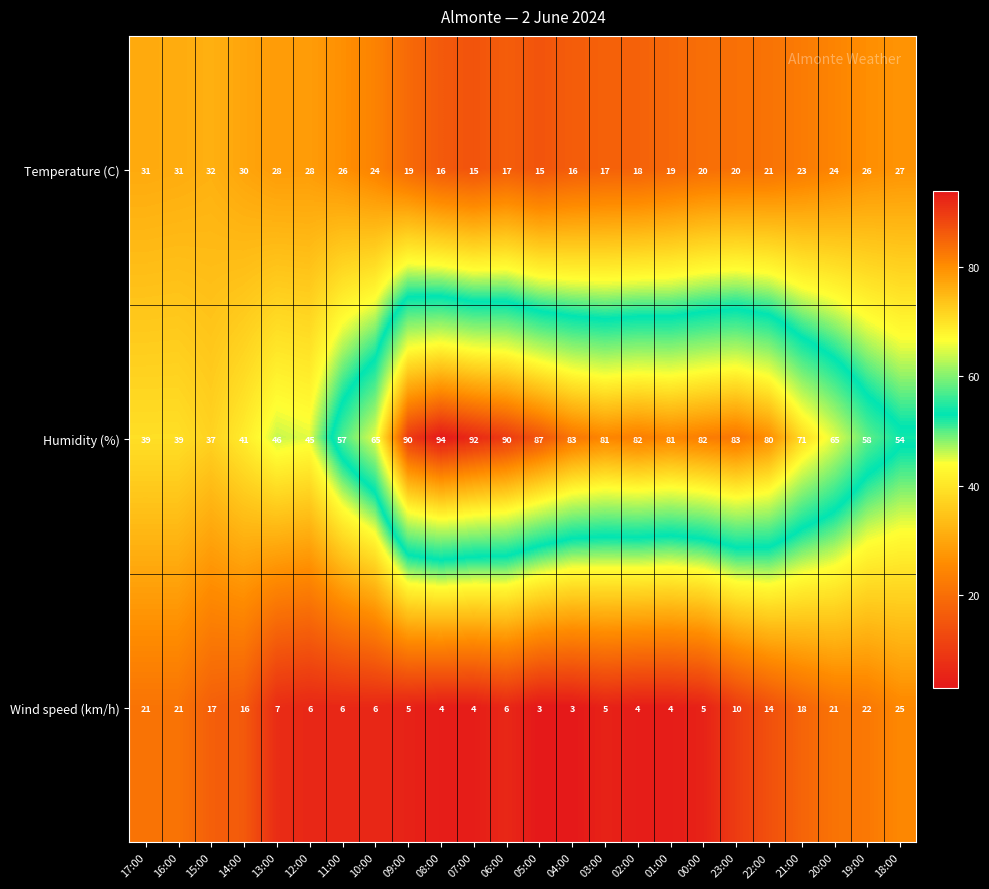

The Wind speed (km/h) series shows 6 at 14:00. True or false?

False